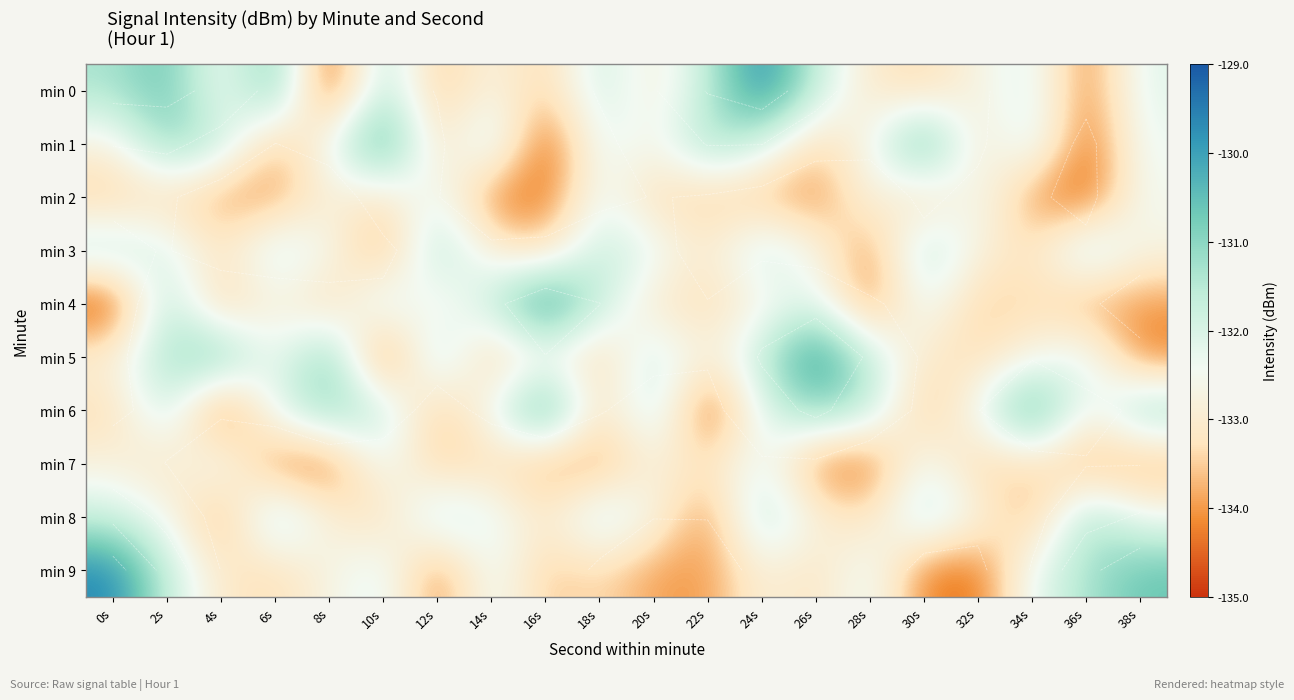

List the series in order of their peak value, lowest first.

min 2, min 7, min 3, min 8, min 1, min 6, min 0, min 4, min 5, min 9